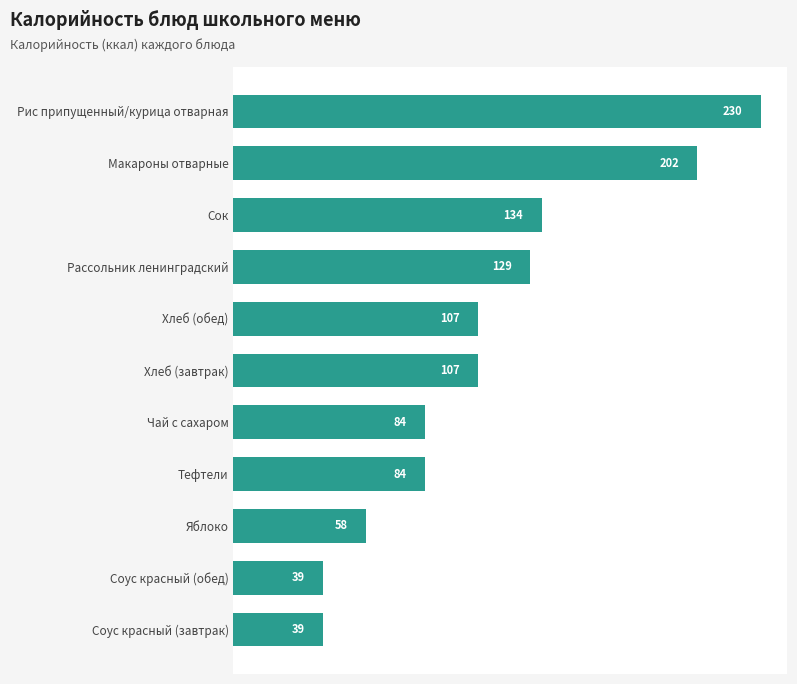

What is the label of the 4th bar from the bottom?

Тефтели